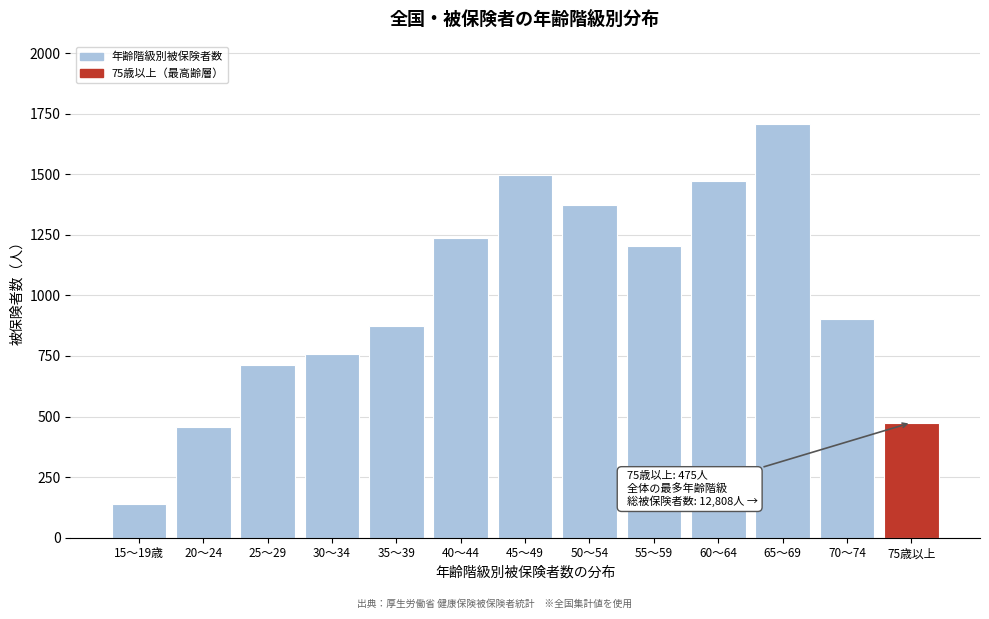

Reading left to right, what are all the values shown in this chart?

15～19歳=138	20～24=456	25～29=712	30～34=757	35～39=875	40～44=1239	45～49=1498	50～54=1375	55～59=1204	60～64=1472	65～69=1706	70～74=901	75歳以上=475